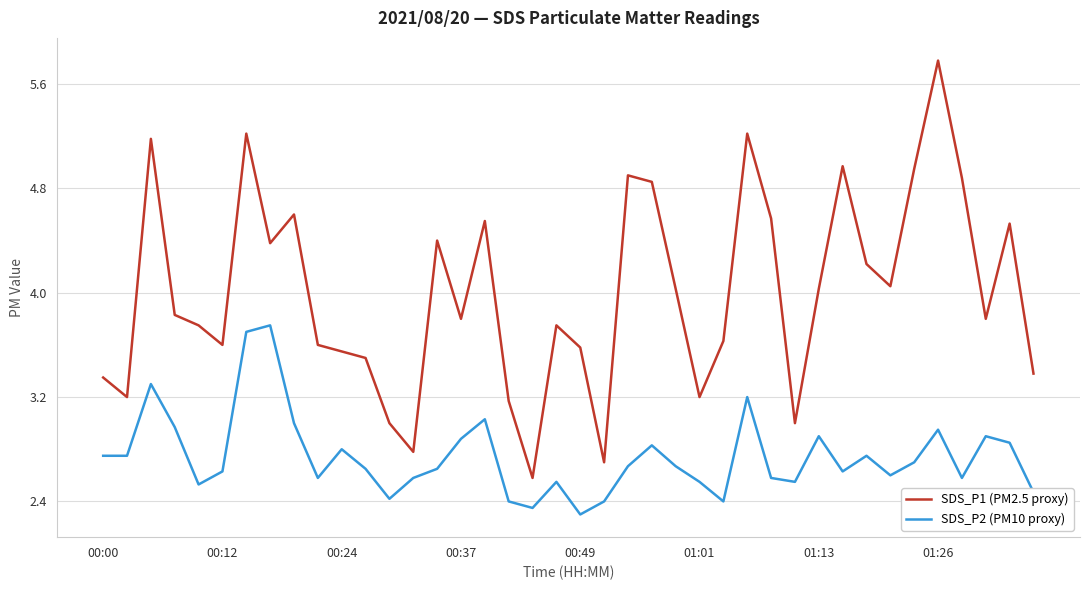

How many interior local peaks does the SDS_P1 (PM2.5 proxy) series have?

11